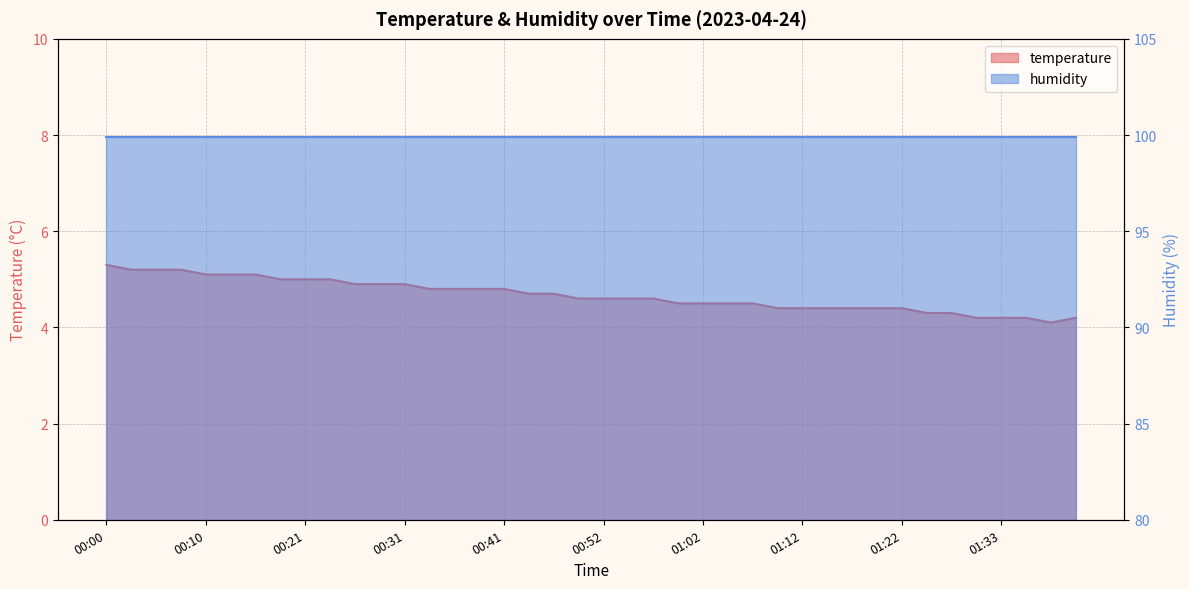

At which category does the data reach its first local valley?

01:38